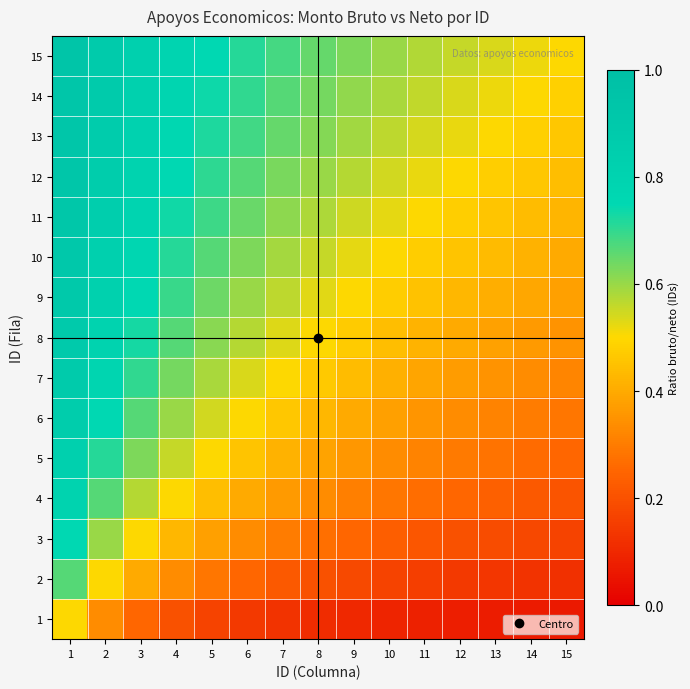

List the series in order of their peak value, lowest first.

1, 2, 3, 4, 5, 6, 7, 8, 9, 10, 11, 12, 13, 14, 15